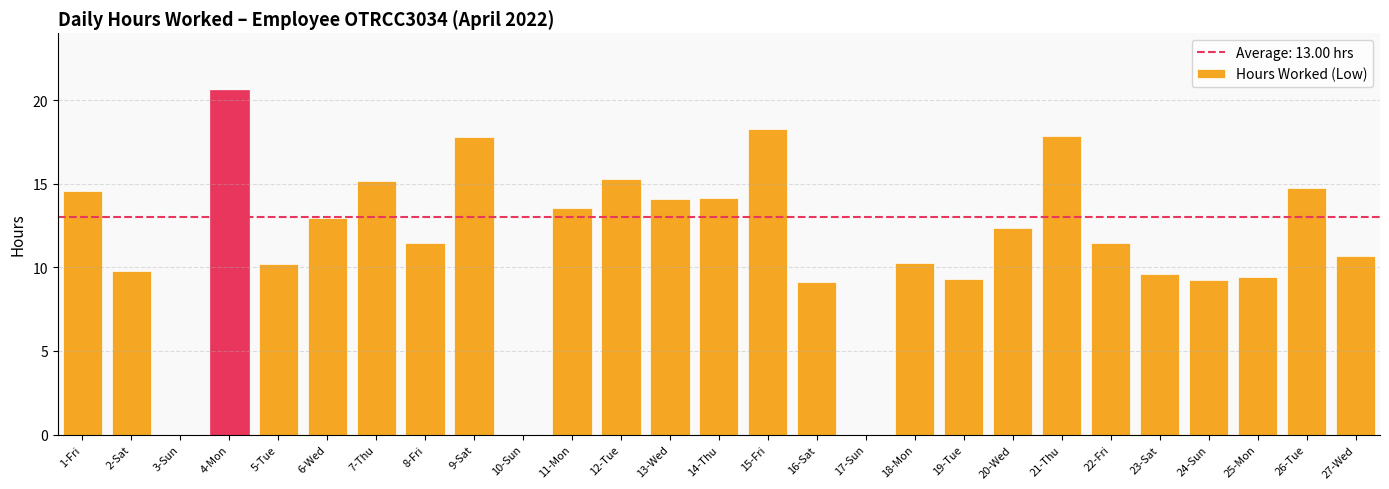

The value at 22-Fri is 11.5. True or false?

True